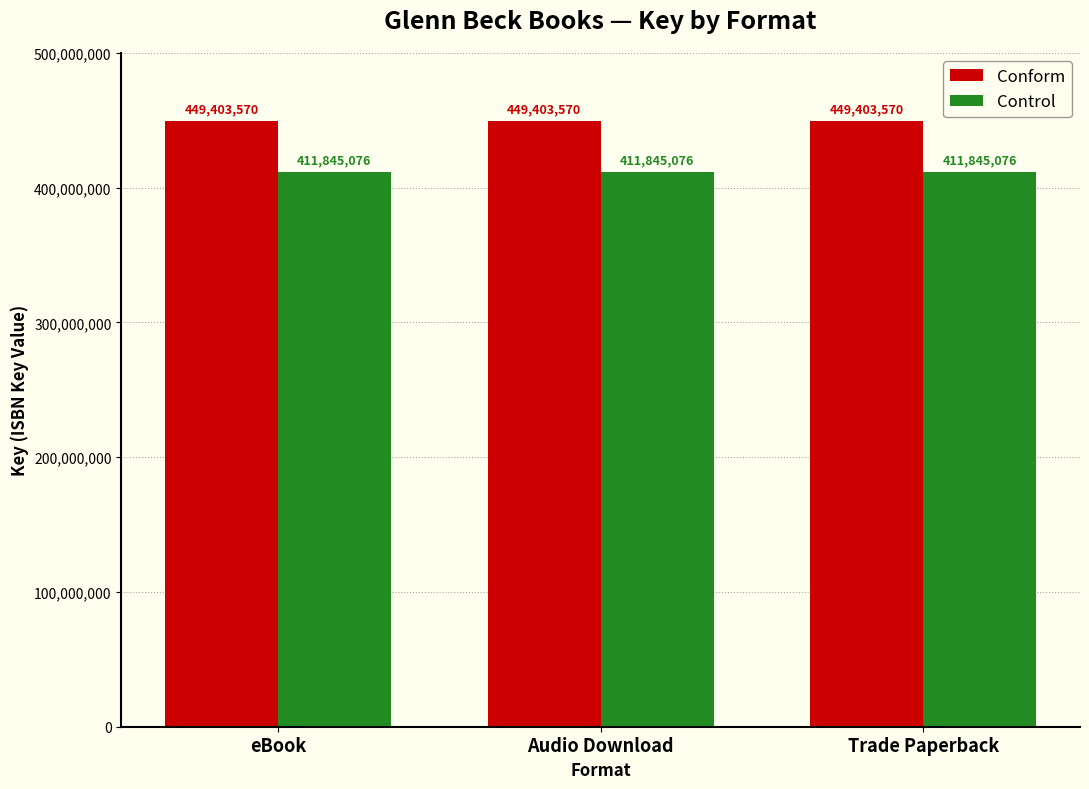

At eBook, list the series in order from largest to smallest.

Conform, Control